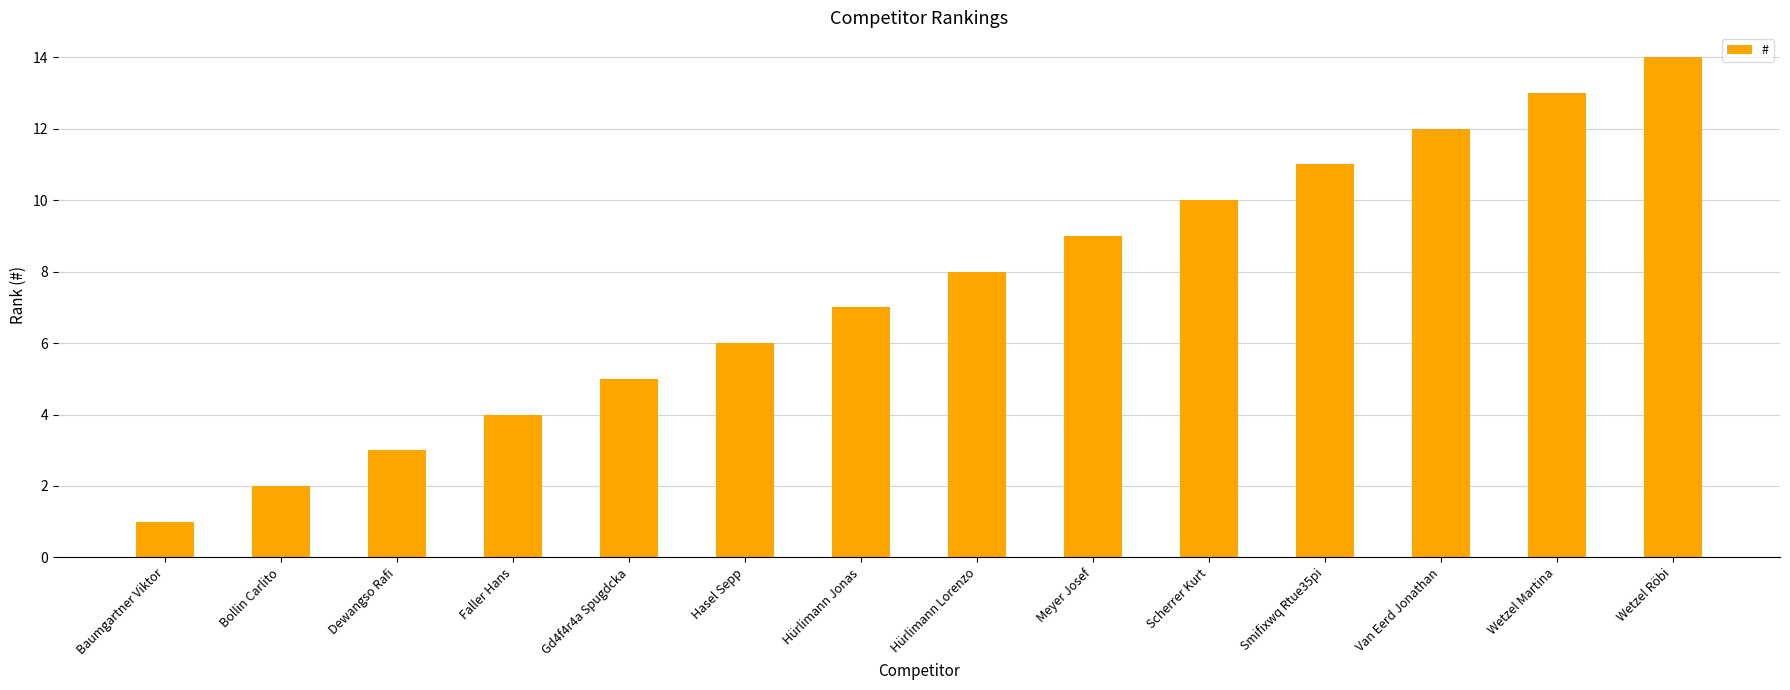

What is the difference between the maximum and minimum values?

13